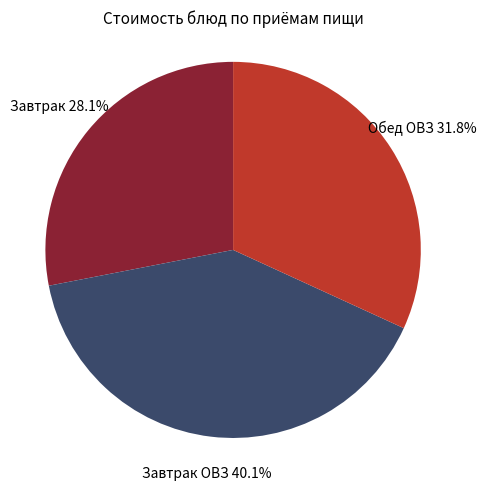

Which category has the biggest portion of the pie?

Завтрак ОВЗ